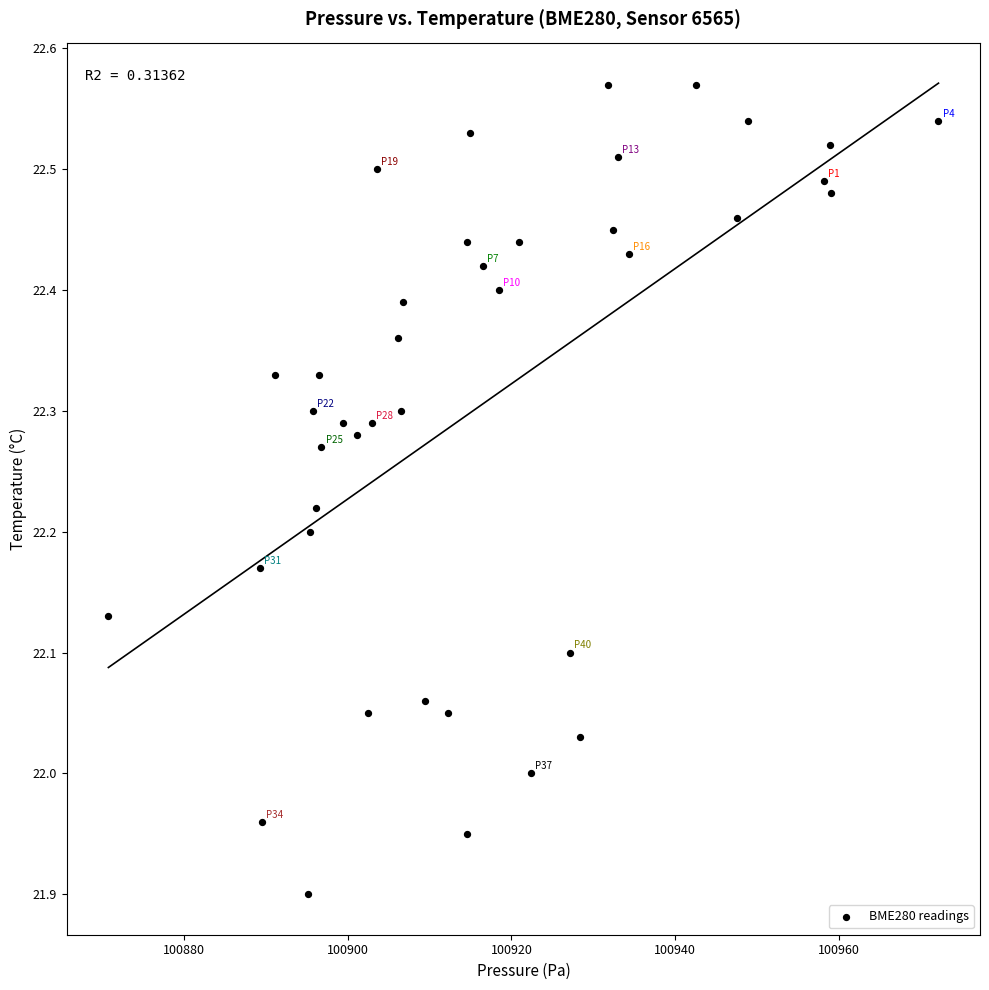

What is the range of Y values (max minus min)?

0.7